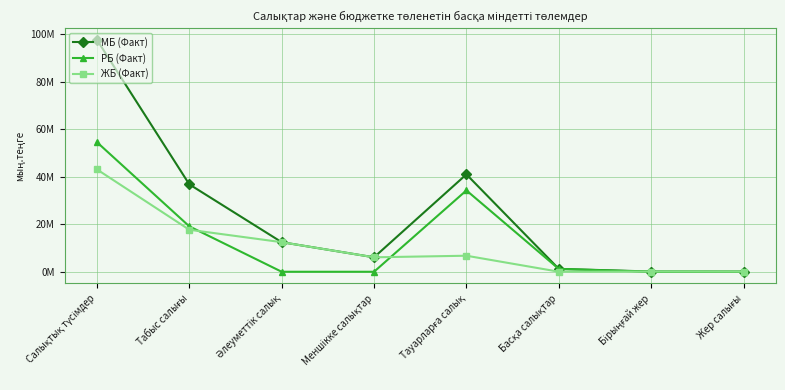

What is the sum of the МБ (Факт) values at Меншiкке салықтар and Бірыңғай жер?

6172153